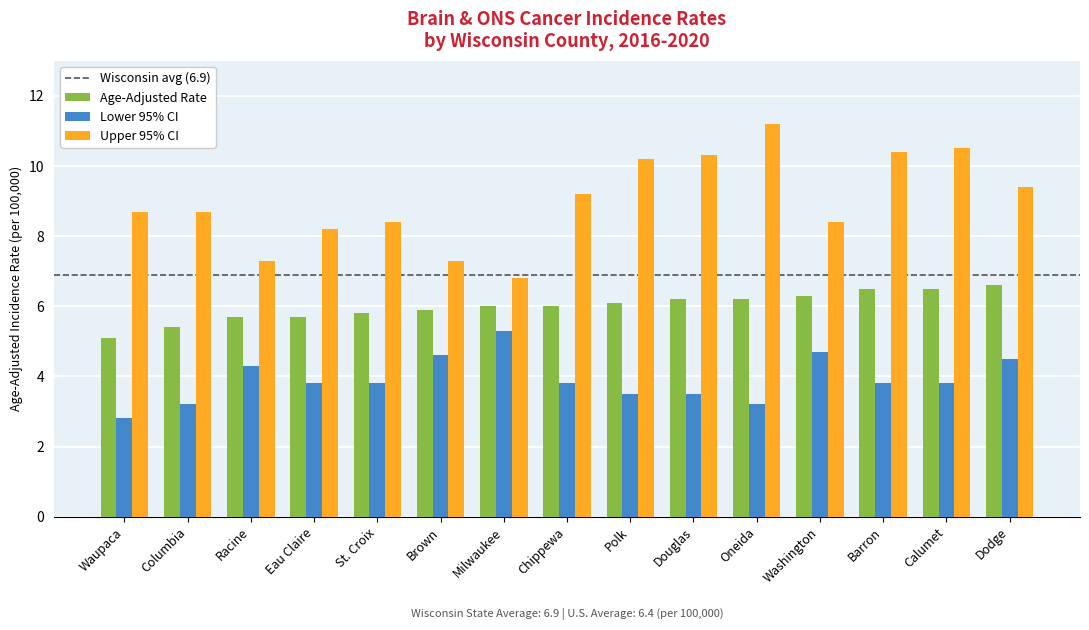

How many bars are there in each group?

3